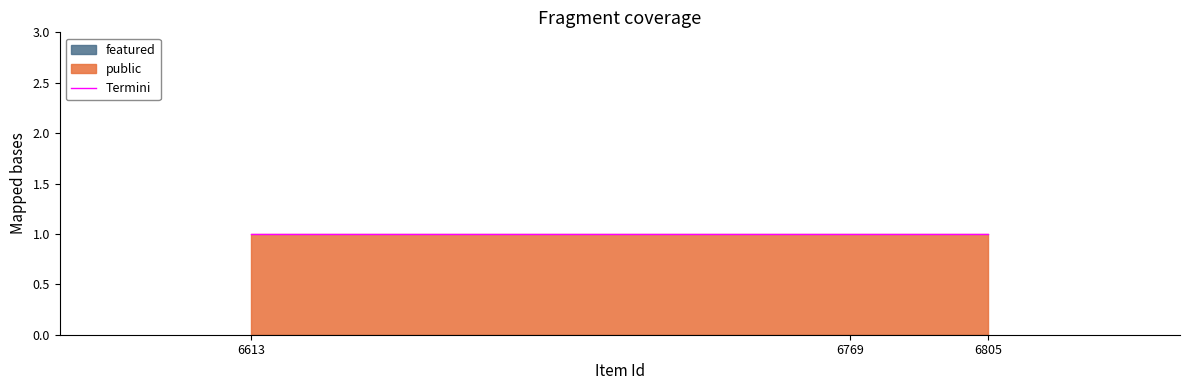

At which label does featured reach its minimum?

6613